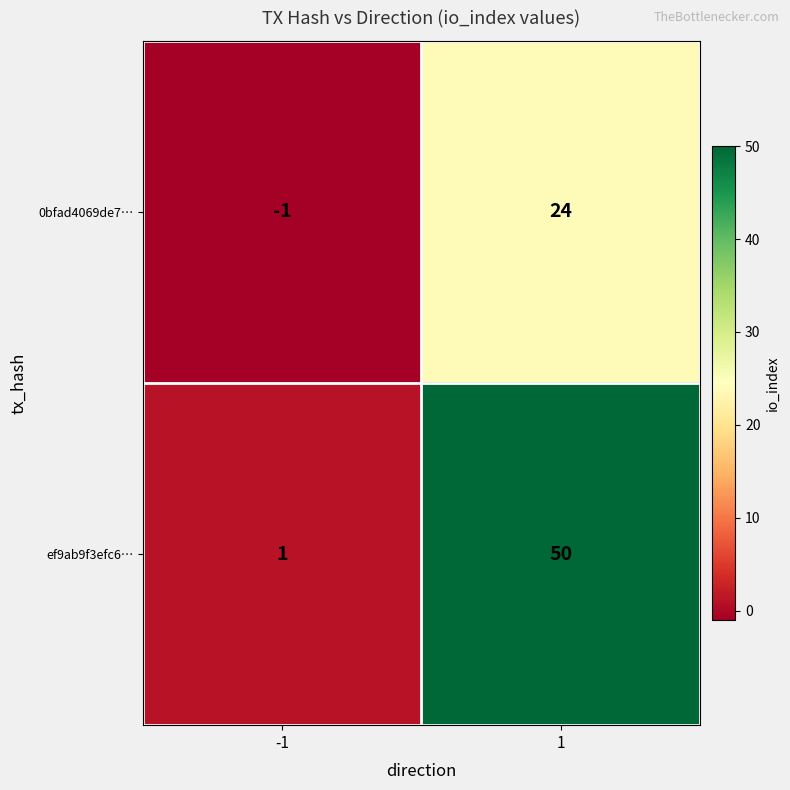

Reading right to left, list all the values displayed in this chart.

0bfad4069de7…: 1=24	-1=-1
ef9ab9f3efc6…: 1=50	-1=1